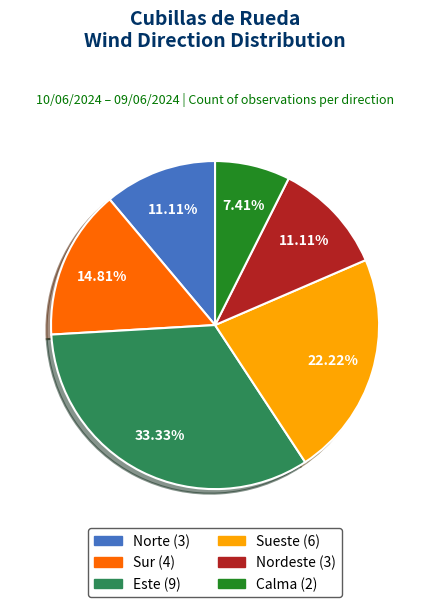

To the nearest percent, what percentage of the pie is Nordeste?

11%